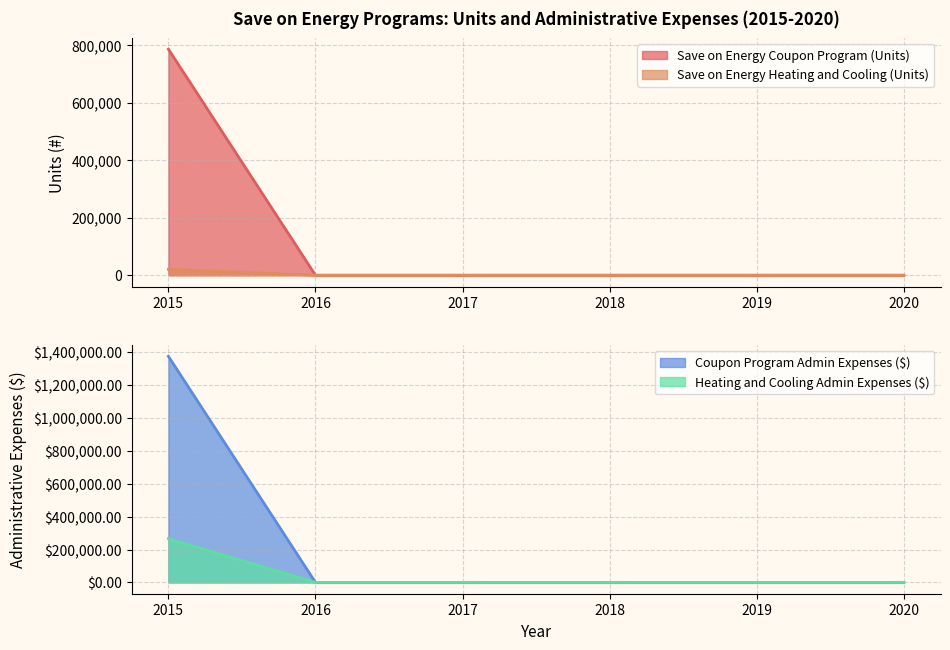

What is the difference between the Heating and Cooling Admin Expenses ($) values at 2015 and 2020?

265798.0